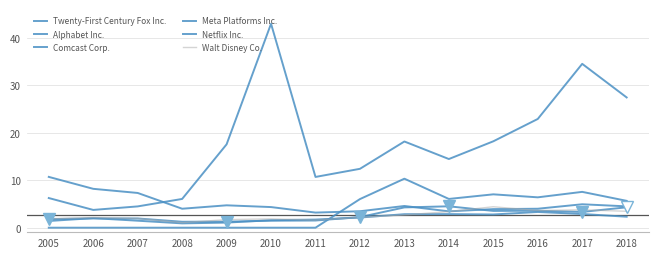

True or false: Alphabet Inc. has more than 2 interior local peaks.

True